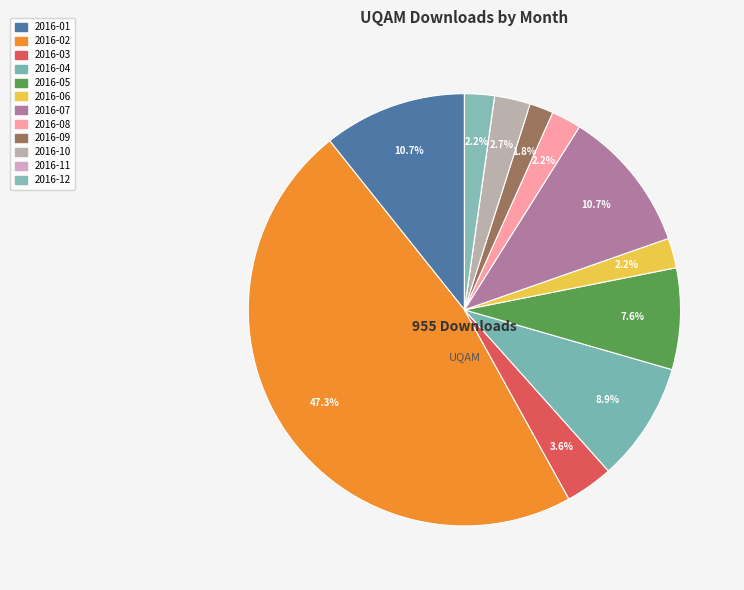

To the nearest percent, what portion does 2016-10 represent?

3%